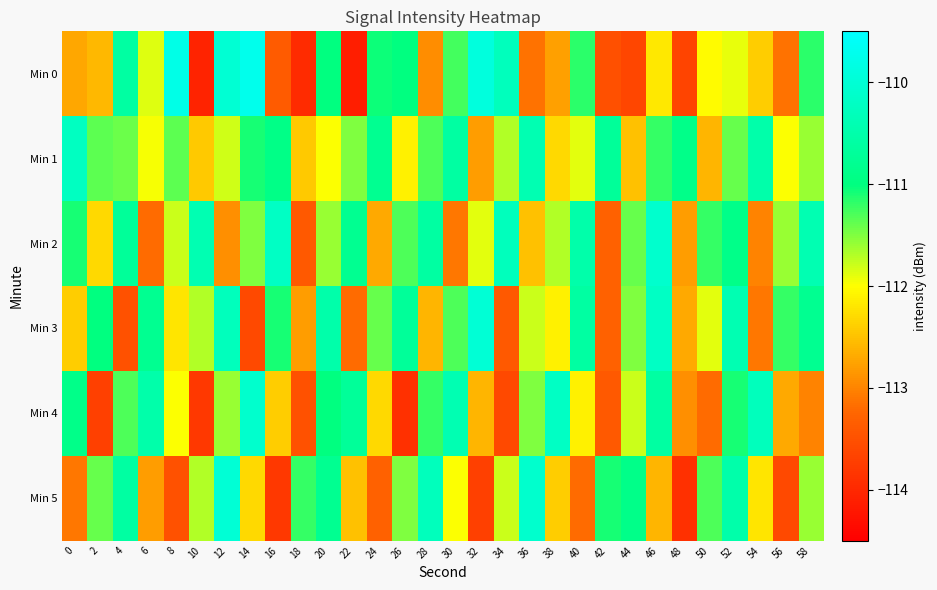

Between 8 and 54, which series saw the biggest shift?

Min 0